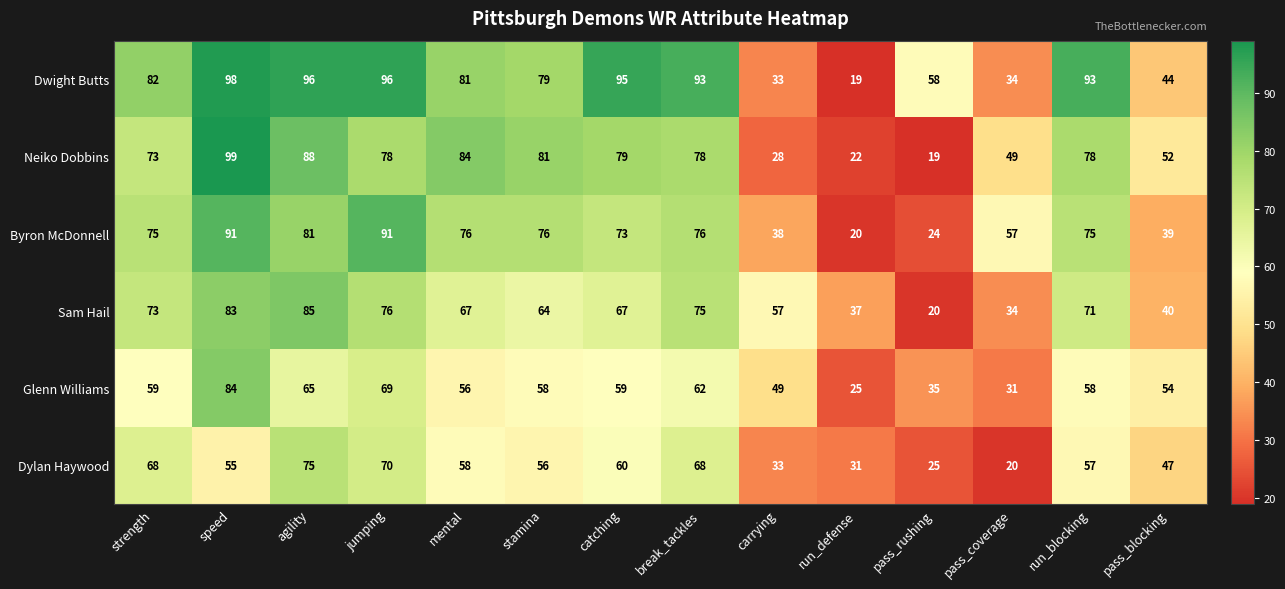

Which series has the widest spread of values?

Neiko Dobbins